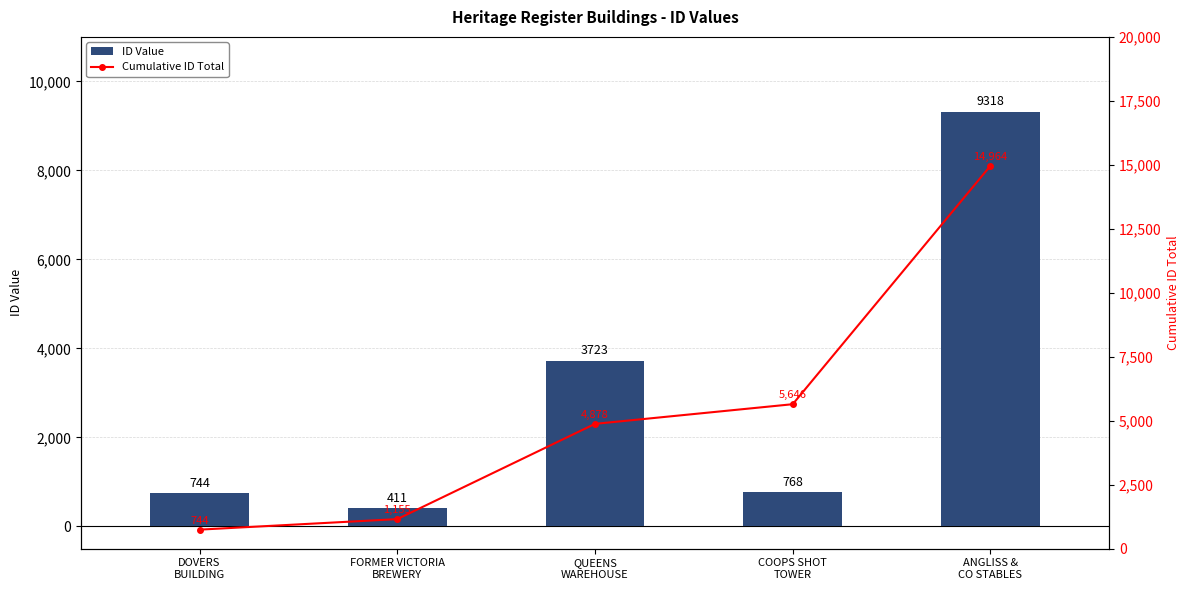

Read the ID Value value at DOVERS
BUILDING, to the nearest 50.

750